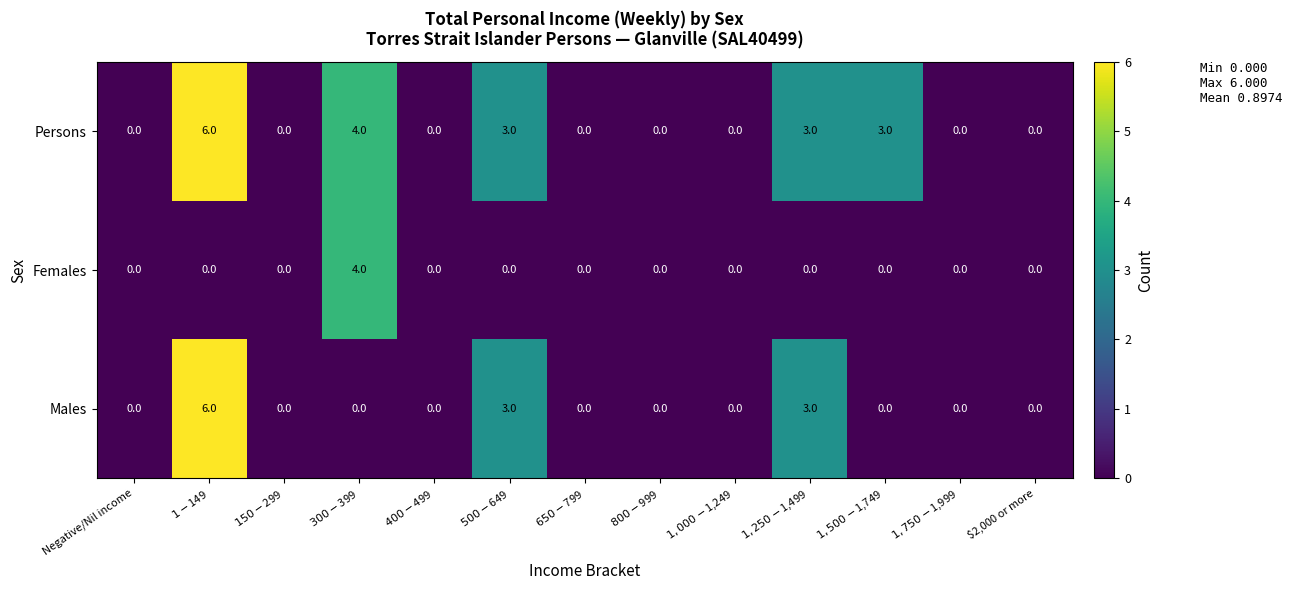

True or false: Males has a value of -4 at $2,000 or more.

False